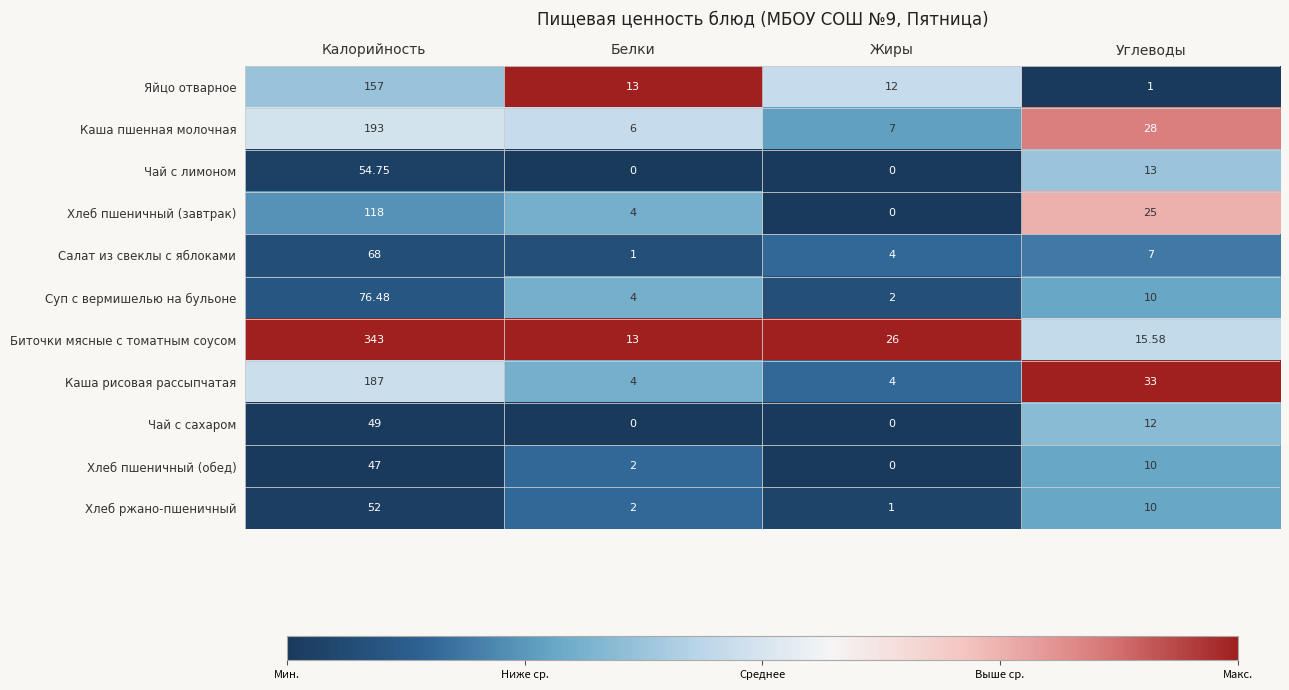

At which category does the chart reach its peak across all series?

Калорийность